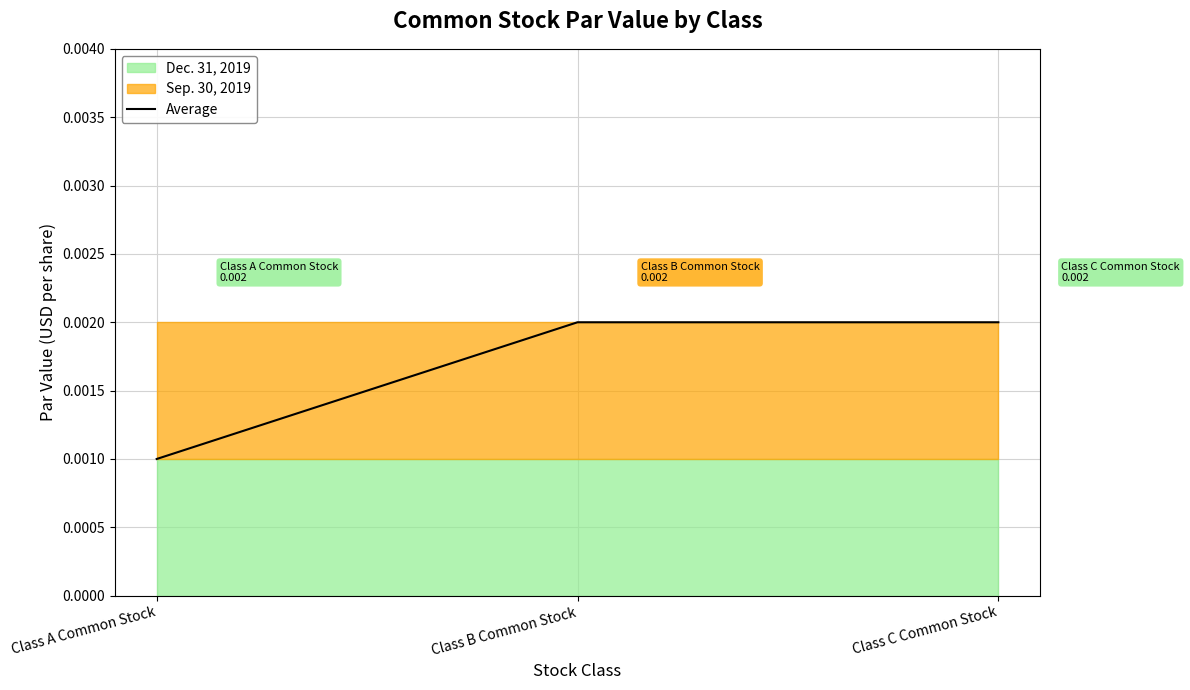

Is it true that the value at Class B Common Stock is 0.0?

False